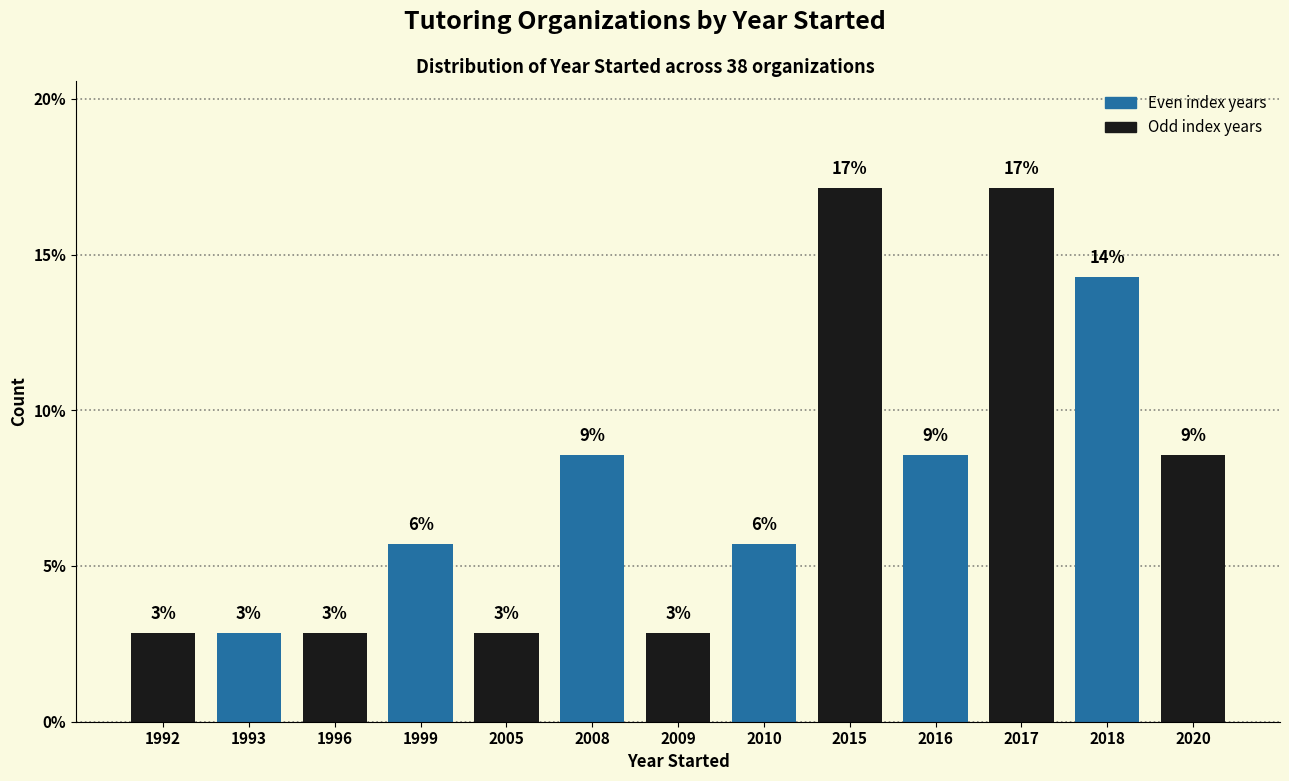

Does the chart contain any negative values?

No